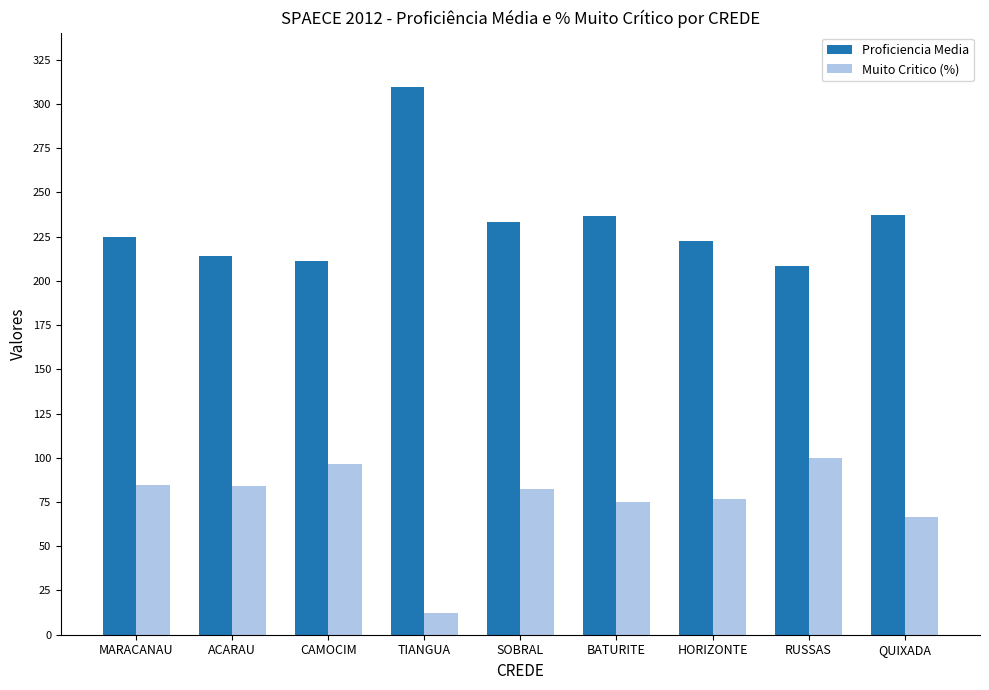

How many series are shown in this chart?

2